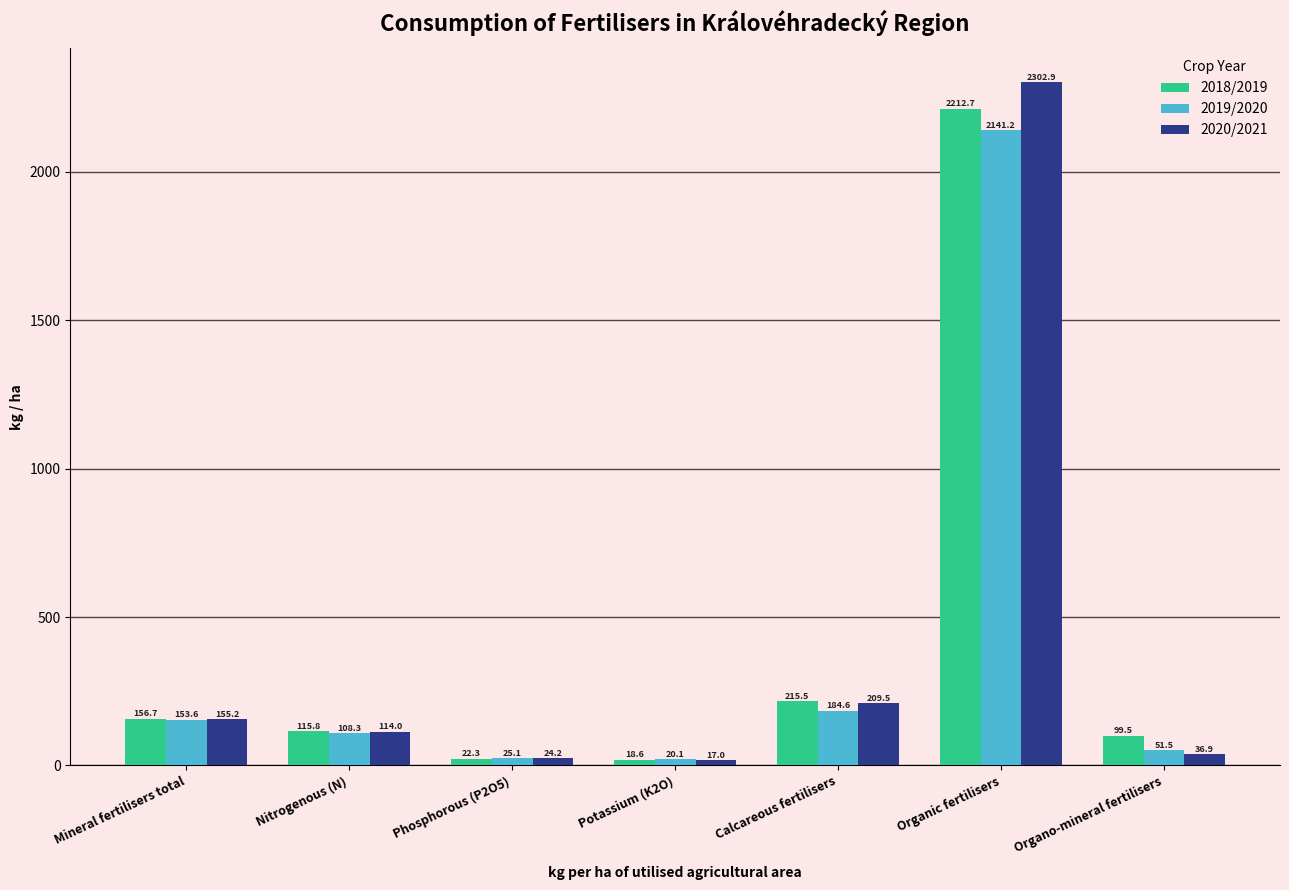

What is the approximate value of 2019/2020 at Organic fertilisers?

2141.2